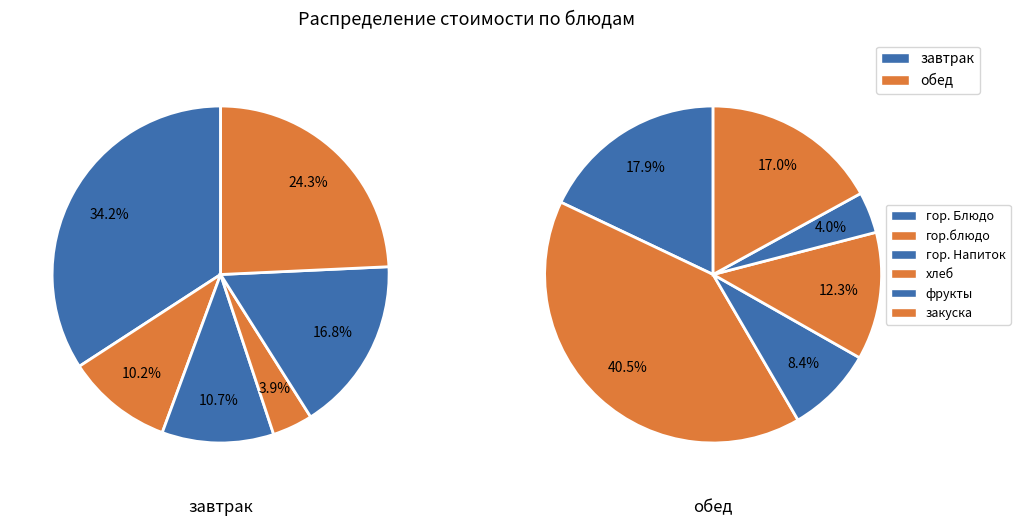

What is the smallest slice in the pie chart?

хлеб